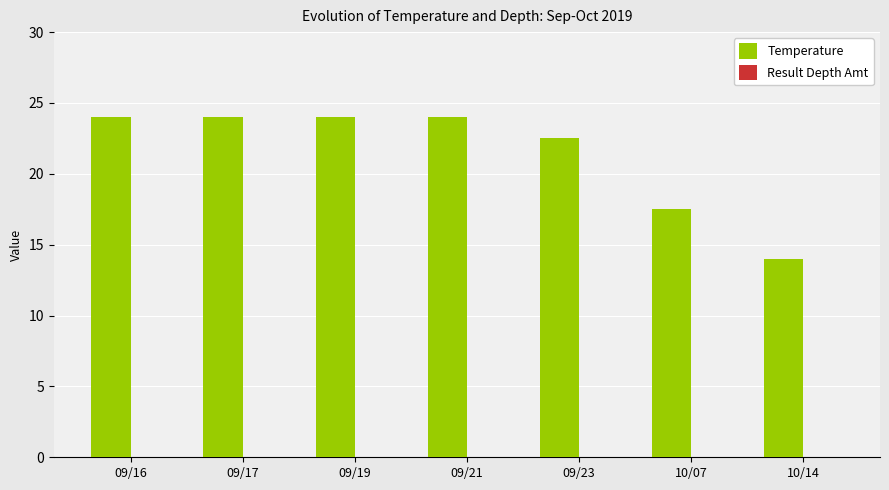

What value does the data have at 09/16?

24.0